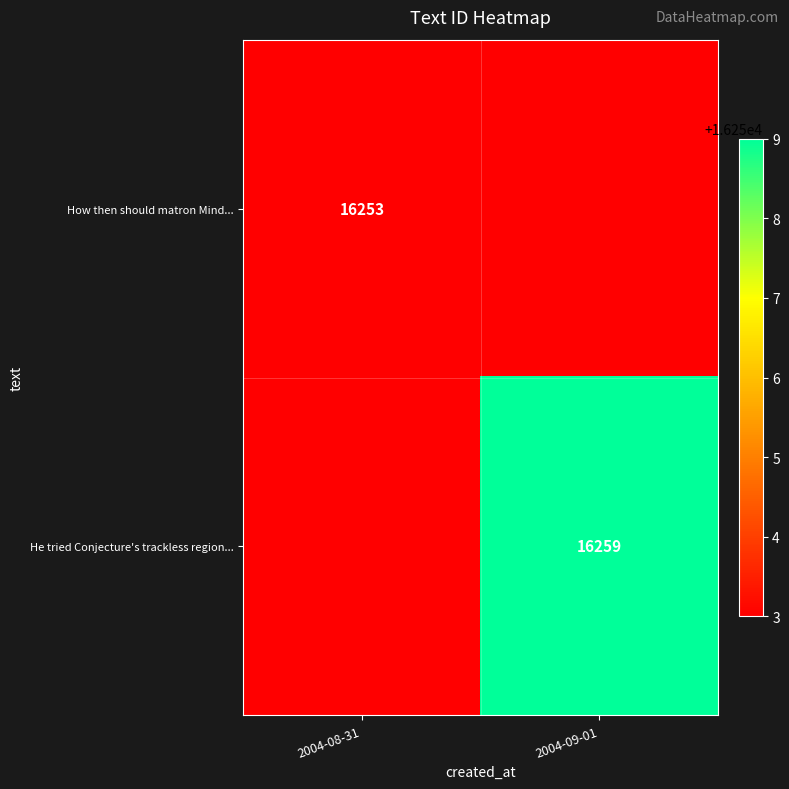

Is it true that He tried Conjecture's trackless region... equals 5116 at 2004-09-01?

False